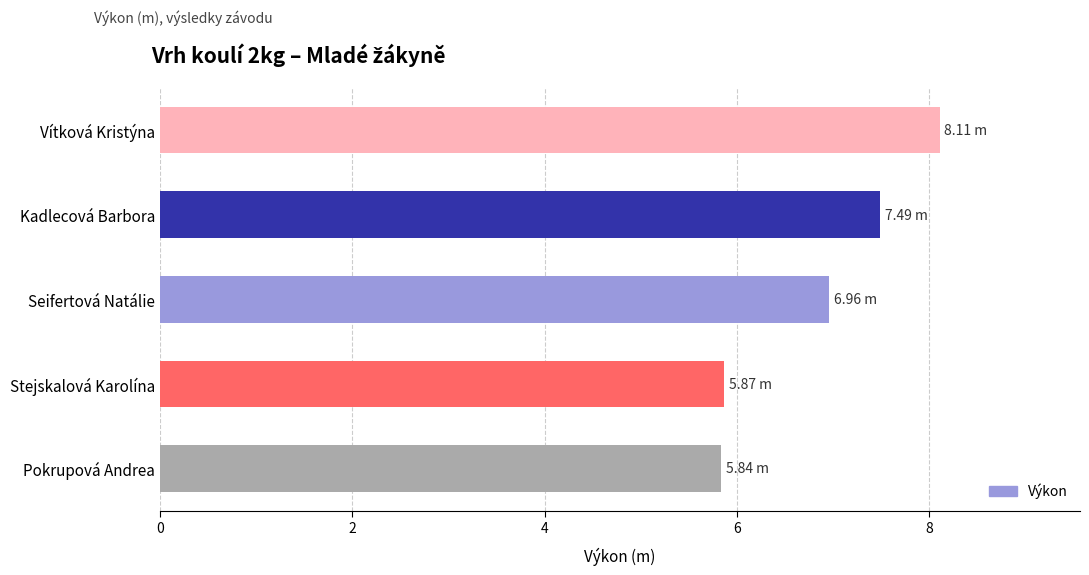

How many data points are less than 6?

2